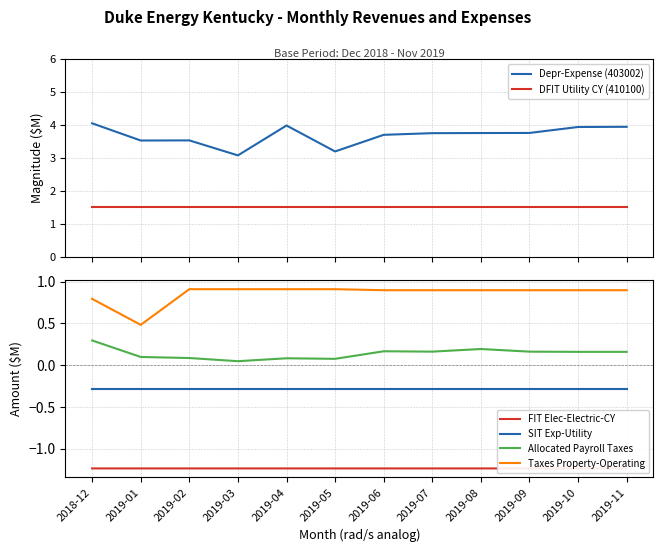

Reading right to left, transcribe all the data shown in this chart.

Depr-Expense (403002): 3.9	3.9	3.8	3.8	3.8	3.7	3.2	4.0	3.1	3.5	3.5	4.1
DFIT Utility CY (410100): 1.5	1.5	1.5	1.5	1.5	1.5	1.5	1.5	1.5	1.5	1.5	1.5
FIT Elec-Electric-CY: -1.2	-1.2	-1.2	-1.2	-1.2	-1.2	-1.2	-1.2	-1.2	-1.2	-1.2	-1.2
SIT Exp-Utility: -0.3	-0.3	-0.3	-0.3	-0.3	-0.3	-0.3	-0.3	-0.3	-0.3	-0.3	-0.3
Allocated Payroll Taxes: 0.2	0.2	0.2	0.2	0.2	0.2	0.1	0.1	0.0	0.1	0.1	0.3
Taxes Property-Operating: 0.9	0.9	0.9	0.9	0.9	0.9	0.9	0.9	0.9	0.9	0.5	0.8